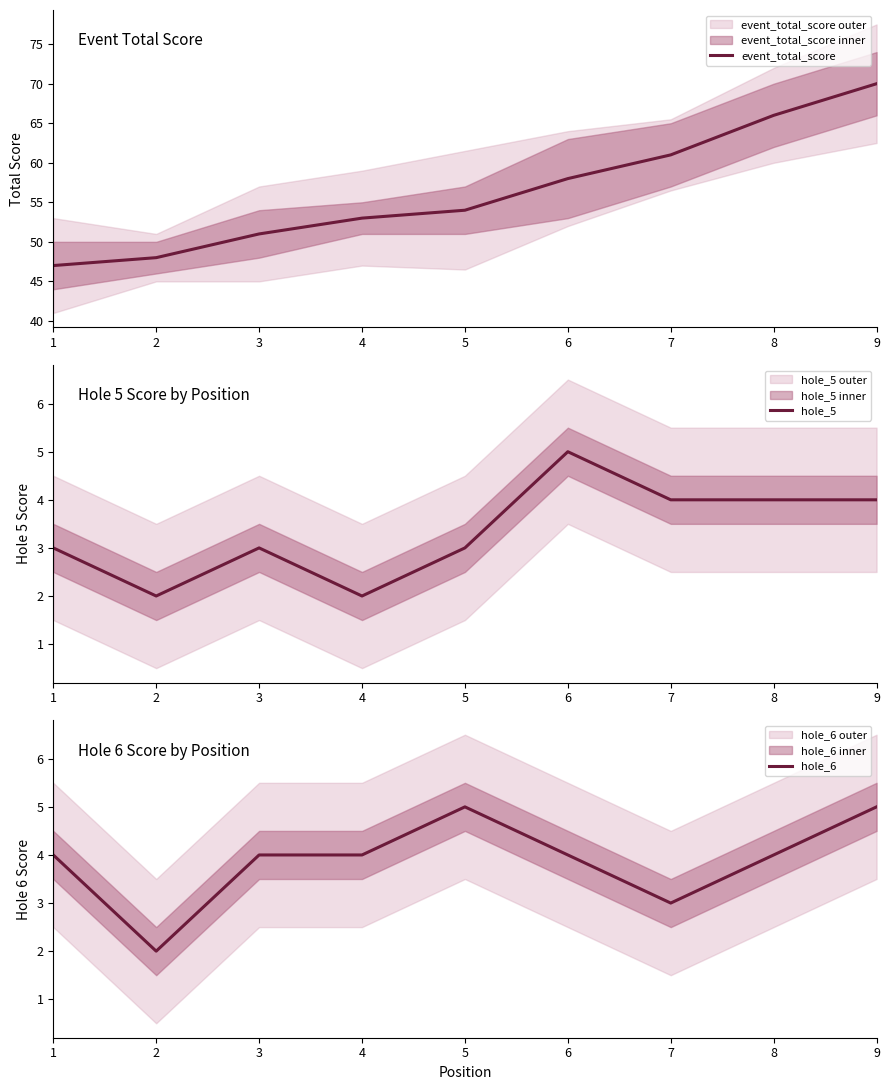

Where does the hole_6 series first go above 4?

5